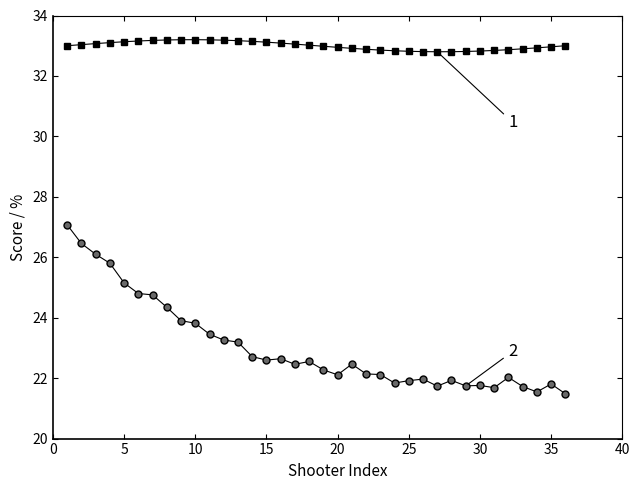

What is the greatest value displayed?

33.2